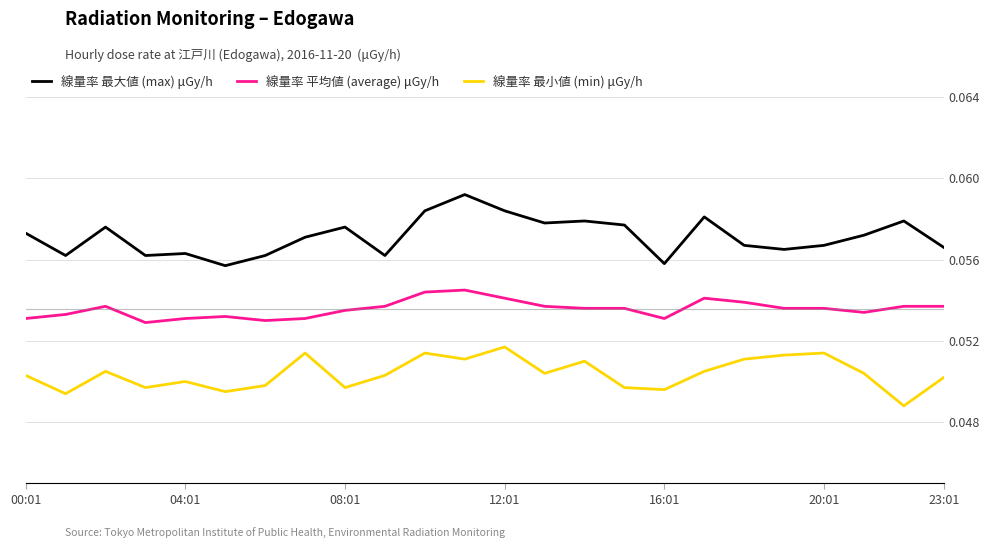

Which series has the largest range (max minus min)?

線量率 最大値 (max) μGy/h